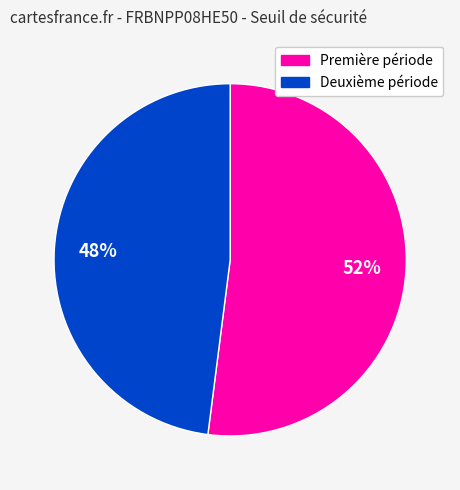

To the nearest percent, what is the average slice percentage?

50%